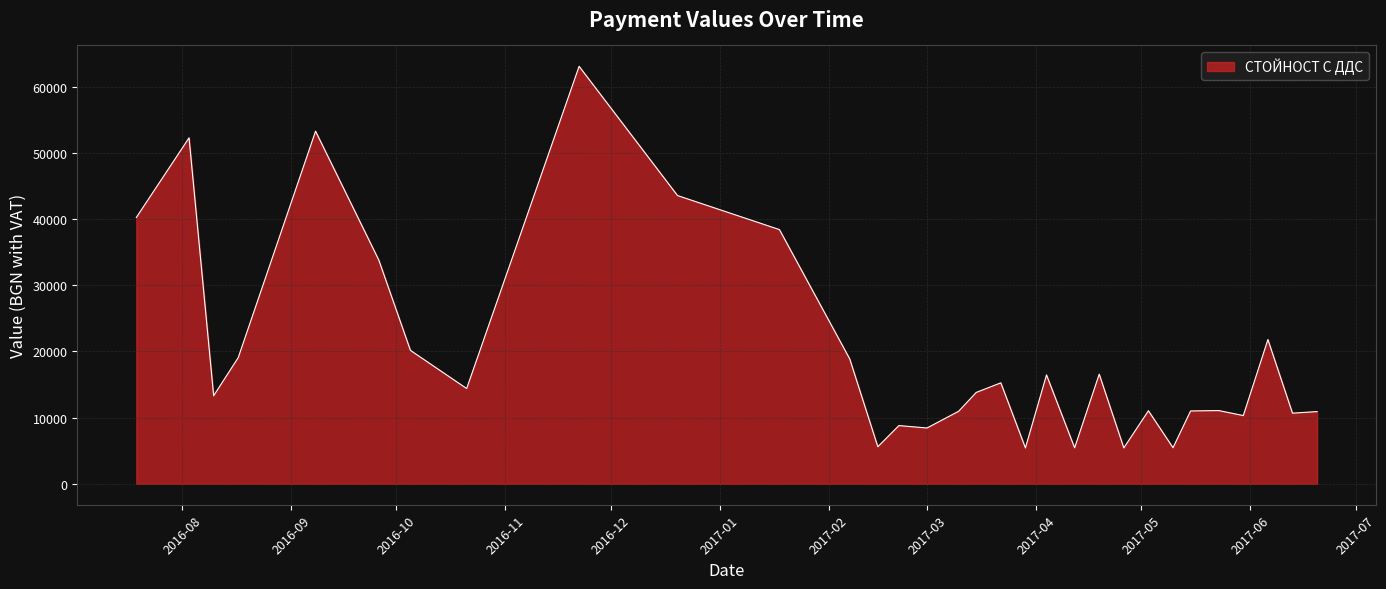

What is the maximum value shown in the chart?

63086.3